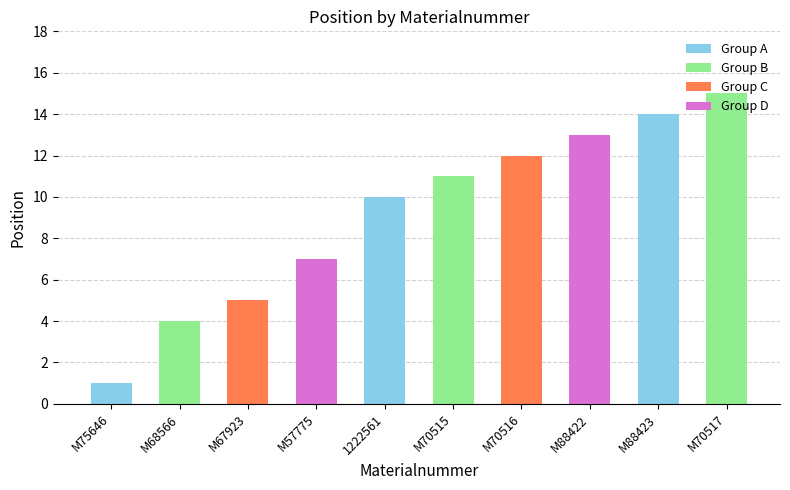

Where is the data nearest to the value 8?

M57775